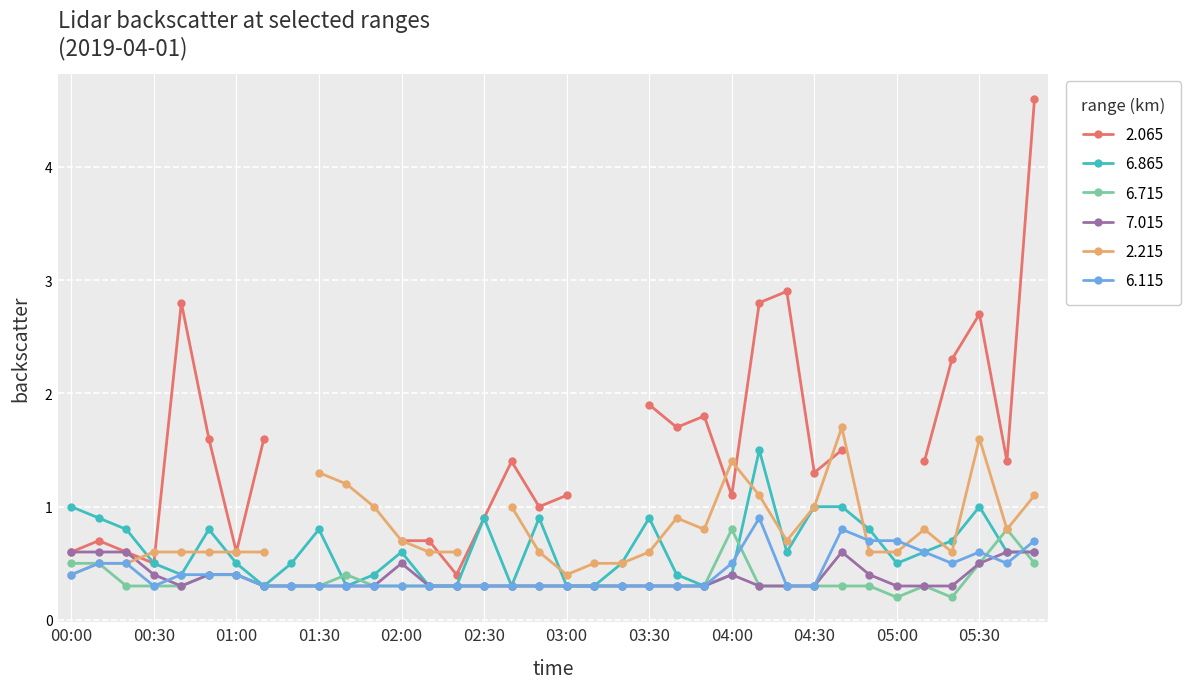

True or false:   7.015 and   6.865 cross at least once.

False